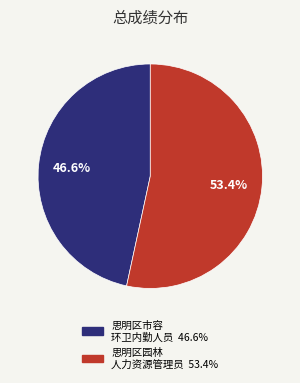

Is there a majority slice in this chart?

Yes